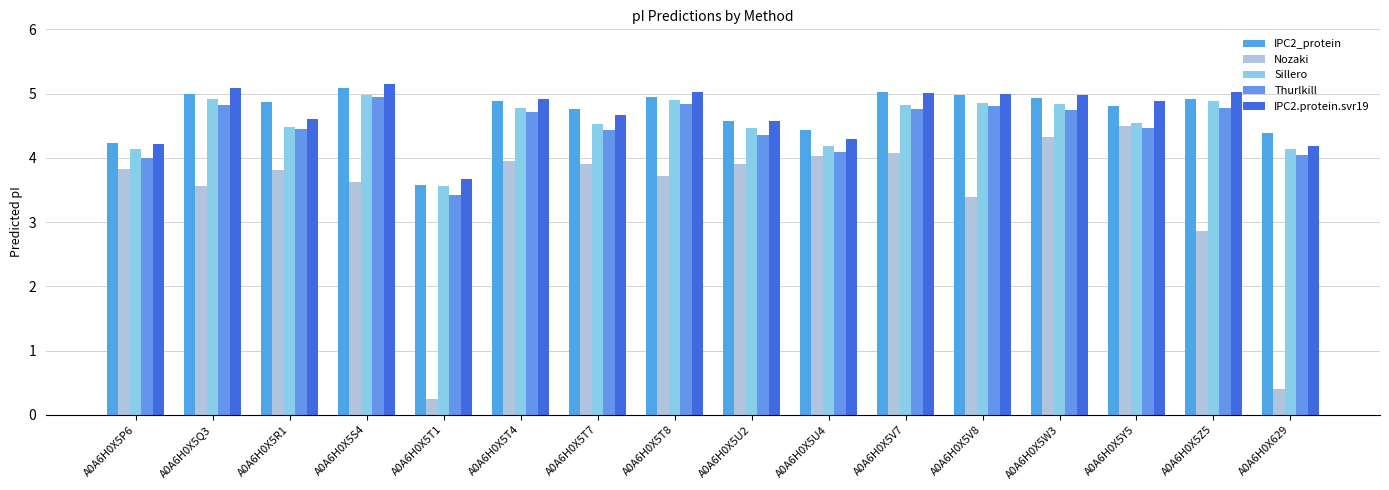

The Thurlkill series shows 4.0 at A0A6H0X5P6. True or false?

True